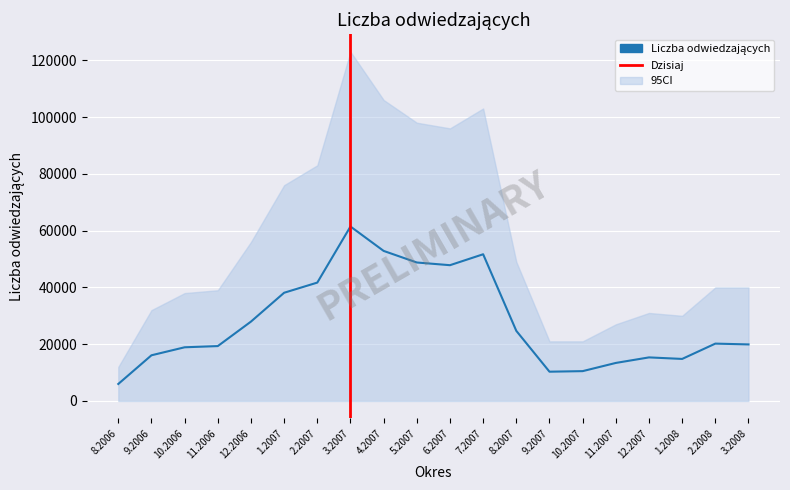

True or false: the data shows 91175 at 7.2007.

False